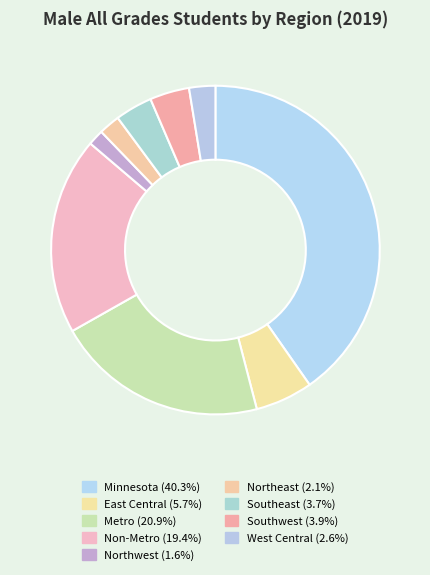

Rank the categories by value from highest to lowest.

Minnesota, Metro, Non-Metro, East Central, Southwest, Southeast, West Central, Northeast, Northwest